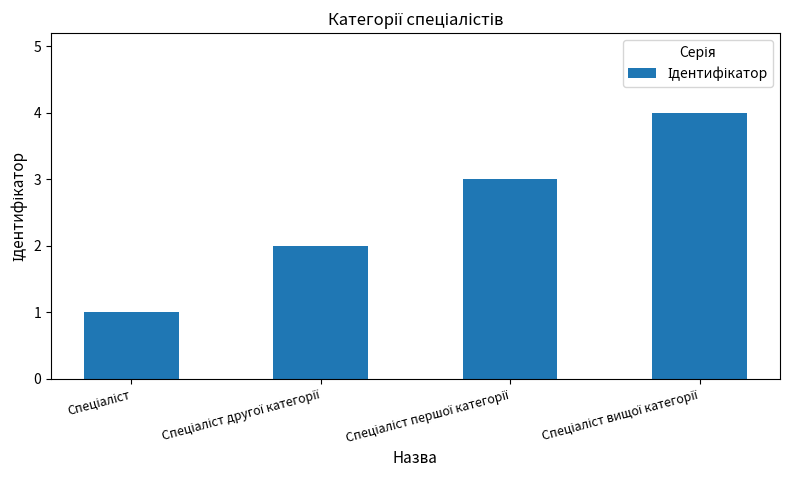

What is the maximum value shown in the chart?

4